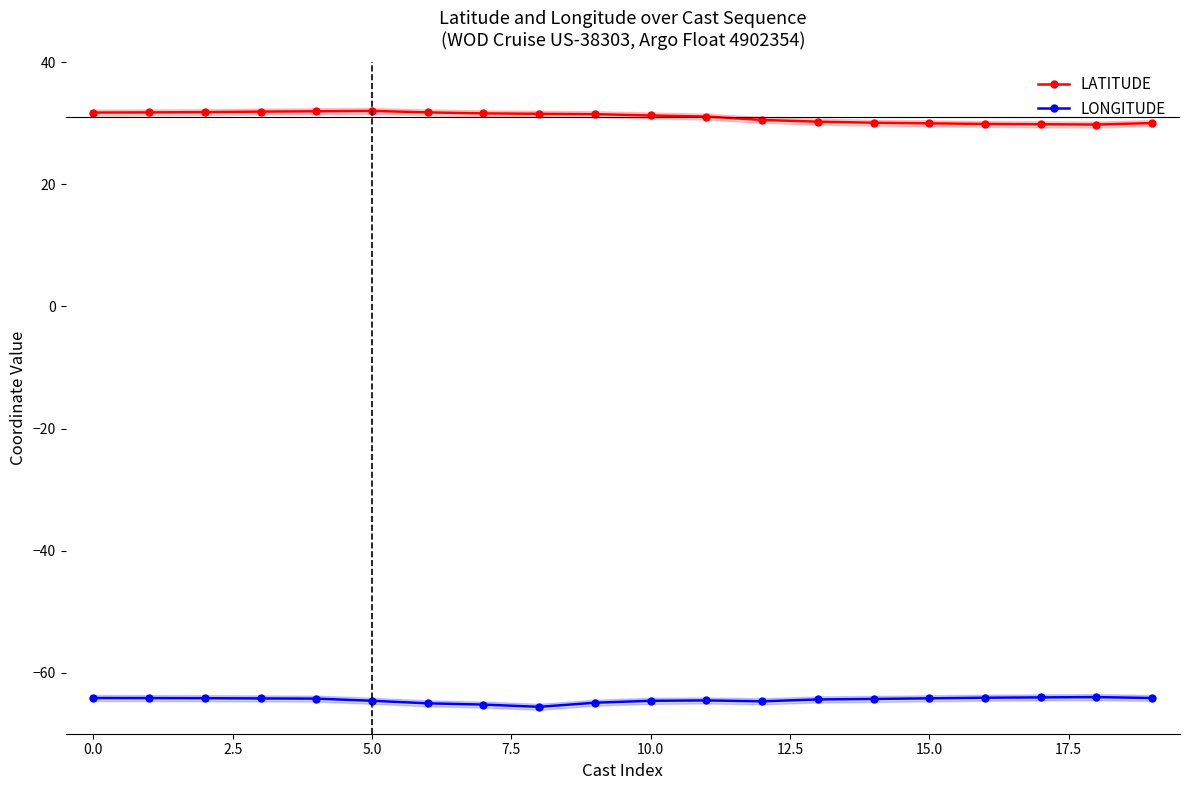

At how many categories does at least one series exceed 28?

20